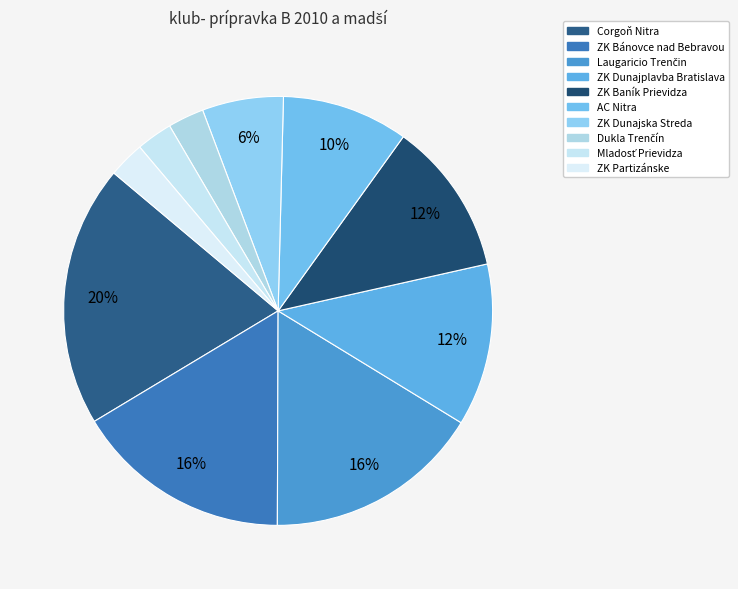

How many slices are in this pie chart?

10